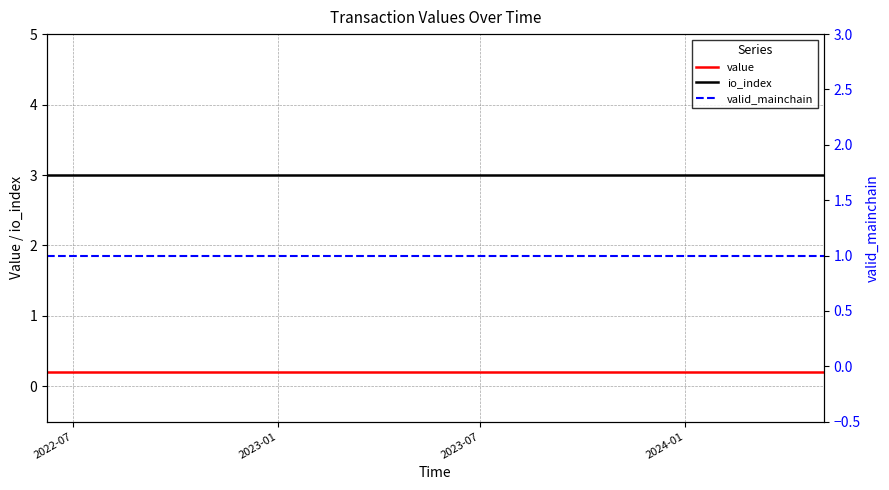

What is the minimum value for io_index?

3.0